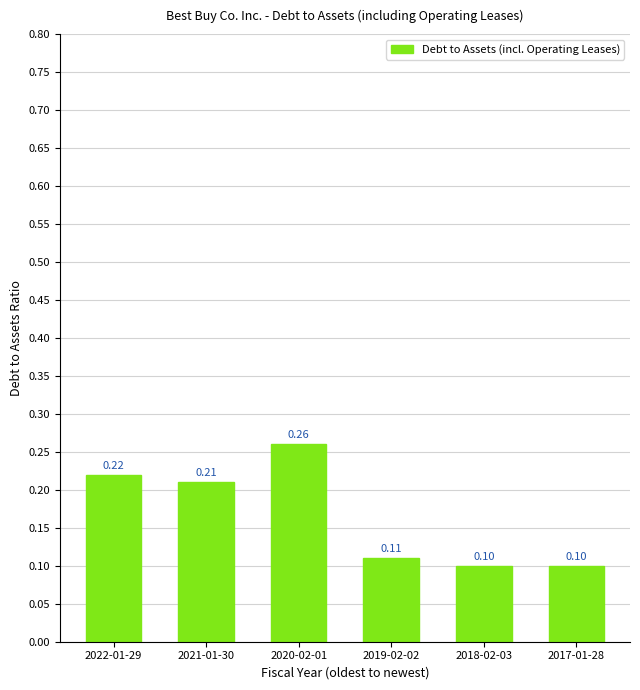

What is the label of the 6th bar from the left?

2017-01-28